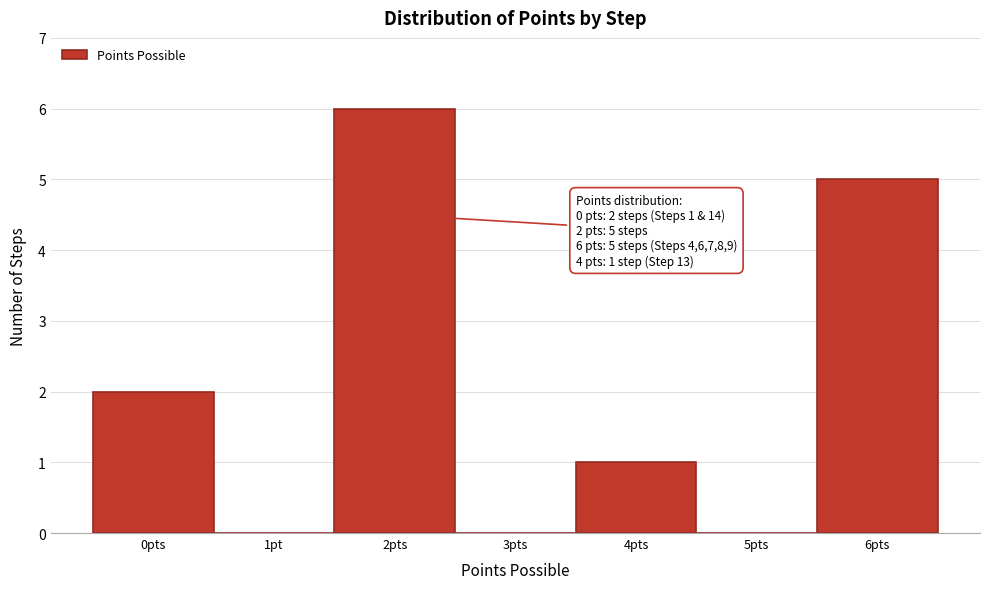

Reading left to right, list all the values displayed in this chart.

0pts=2	1pt=0	2pts=6	3pts=0	4pts=1	5pts=0	6pts=5